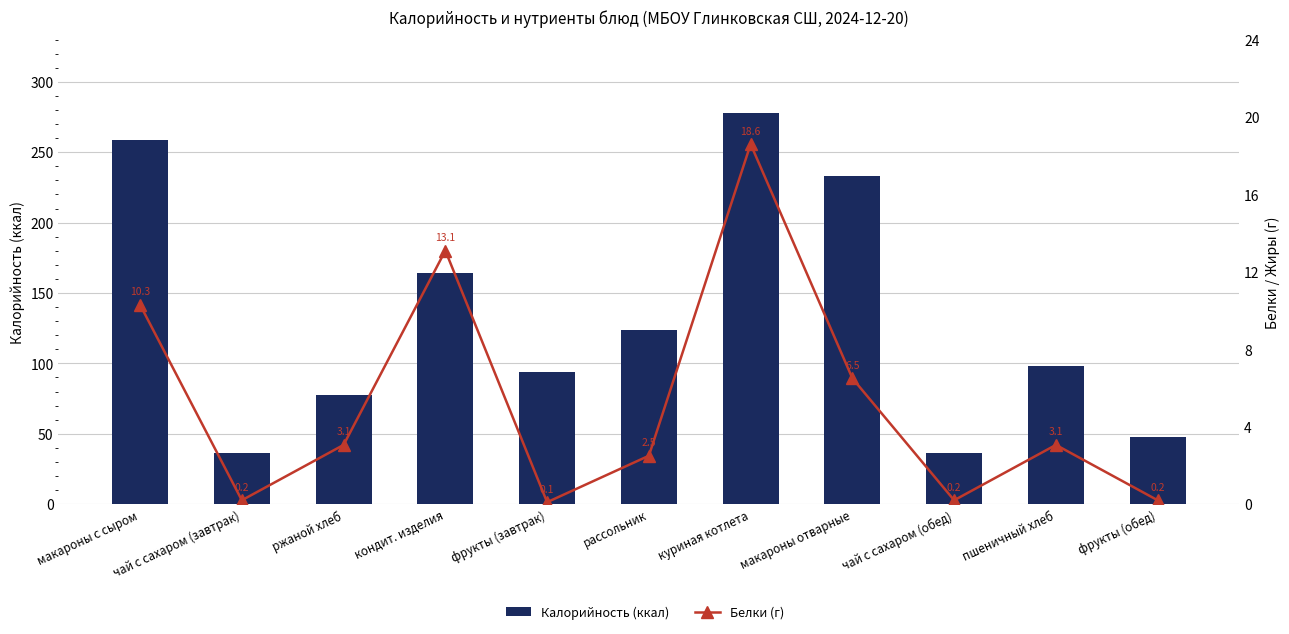

The Белки (г) series shows 1.0 at рассольник. True or false?

False